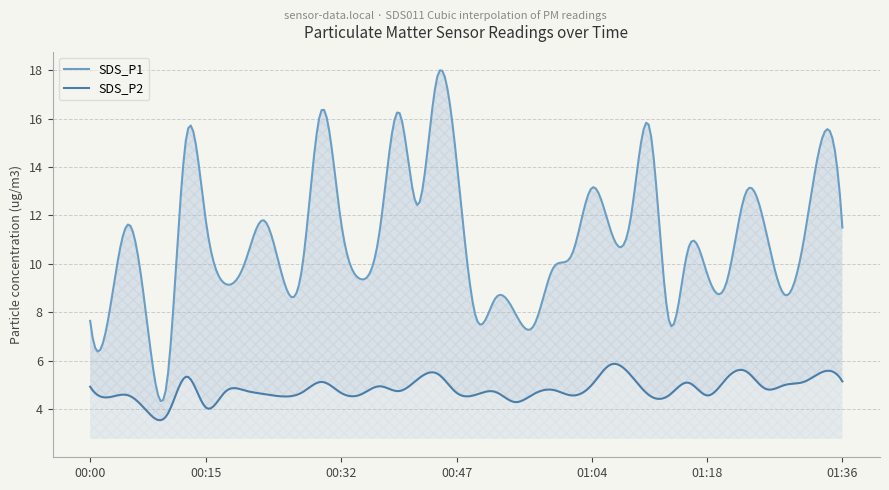

Which series has the largest range (max minus min)?

SDS_P1